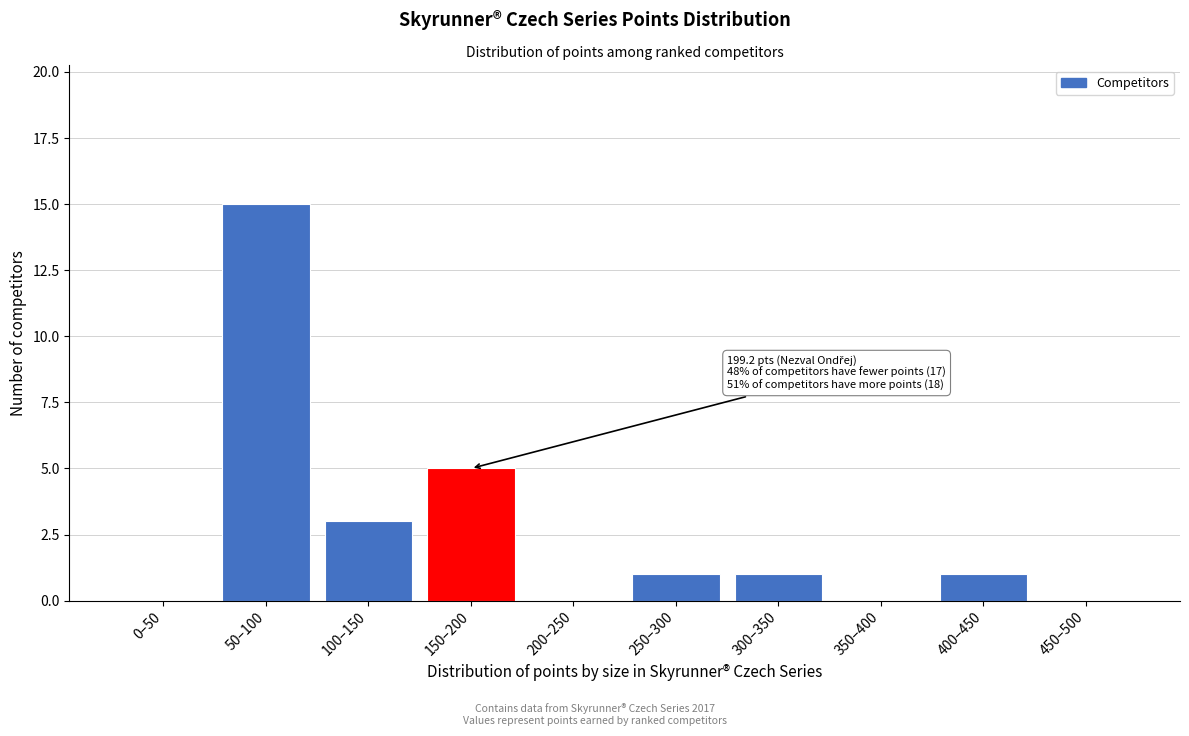

Reading left to right, what are all the values shown in this chart?

0–50=0	50–100=15	100–150=3	150–200=5	200–250=0	250–300=1	300–350=1	350–400=0	400–450=1	450–500=0